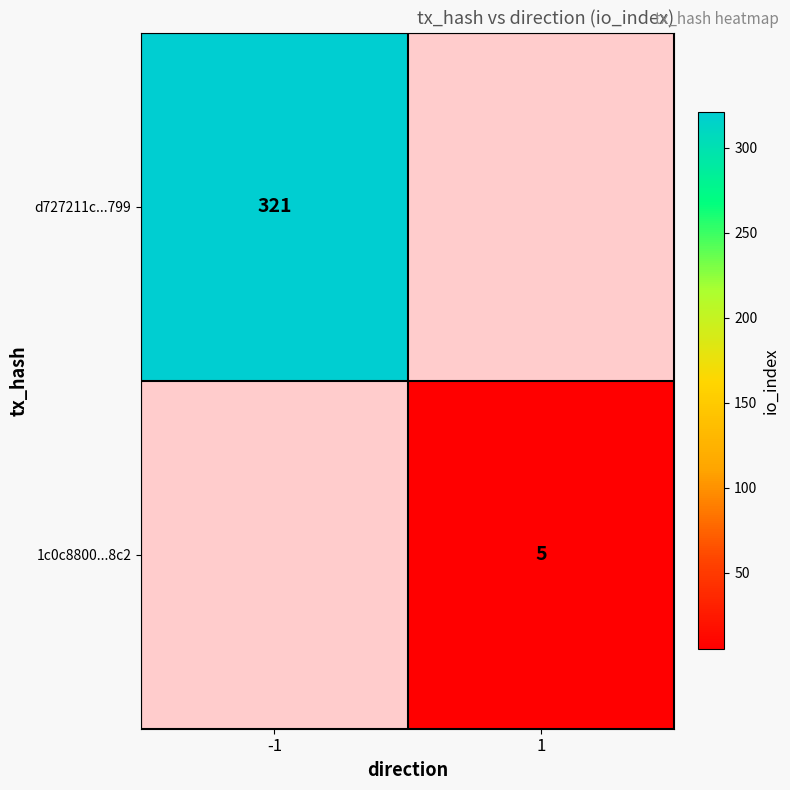

The value of d727211c...799 at -1 is 321. True or false?

True